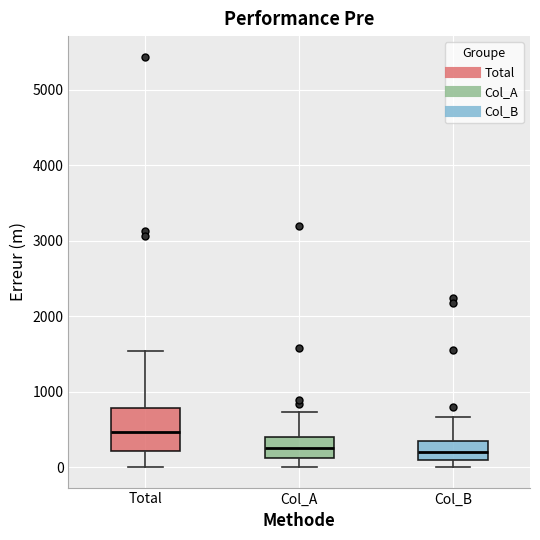

Comparing the boxes themselves (not the whiskers), which one is the tallest?

Total